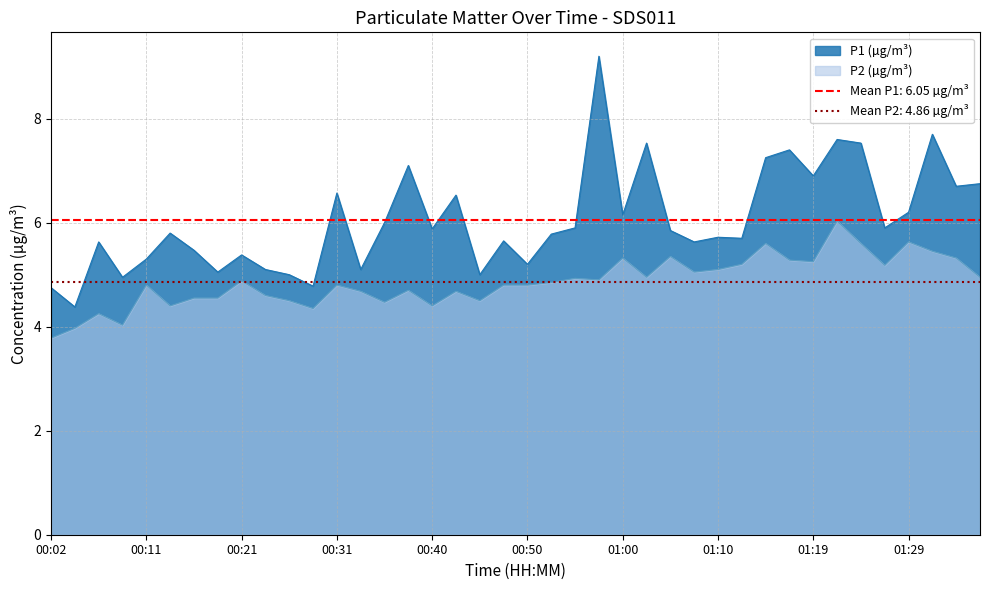

What is the label of the 34th point from the left?

01:22